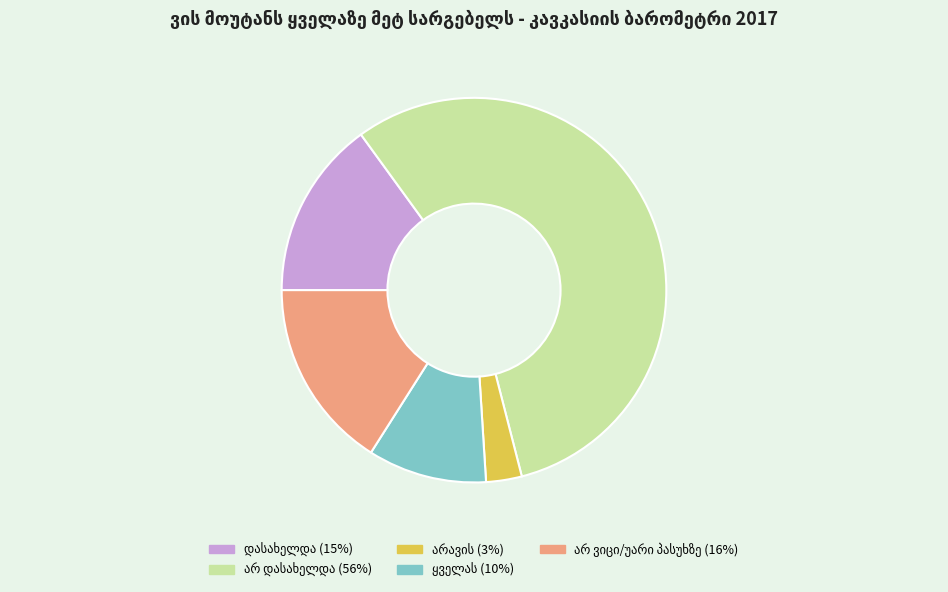

Is there any slice that represents more than half of the pie?

Yes